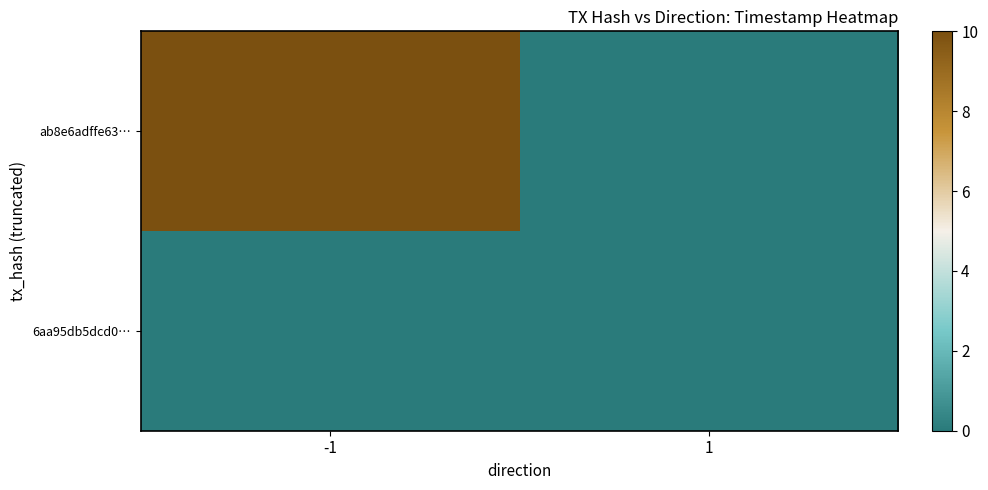

Rank the series by their average value, from lowest to highest.

6aa95db5dcd0…, ab8e6adffe63…